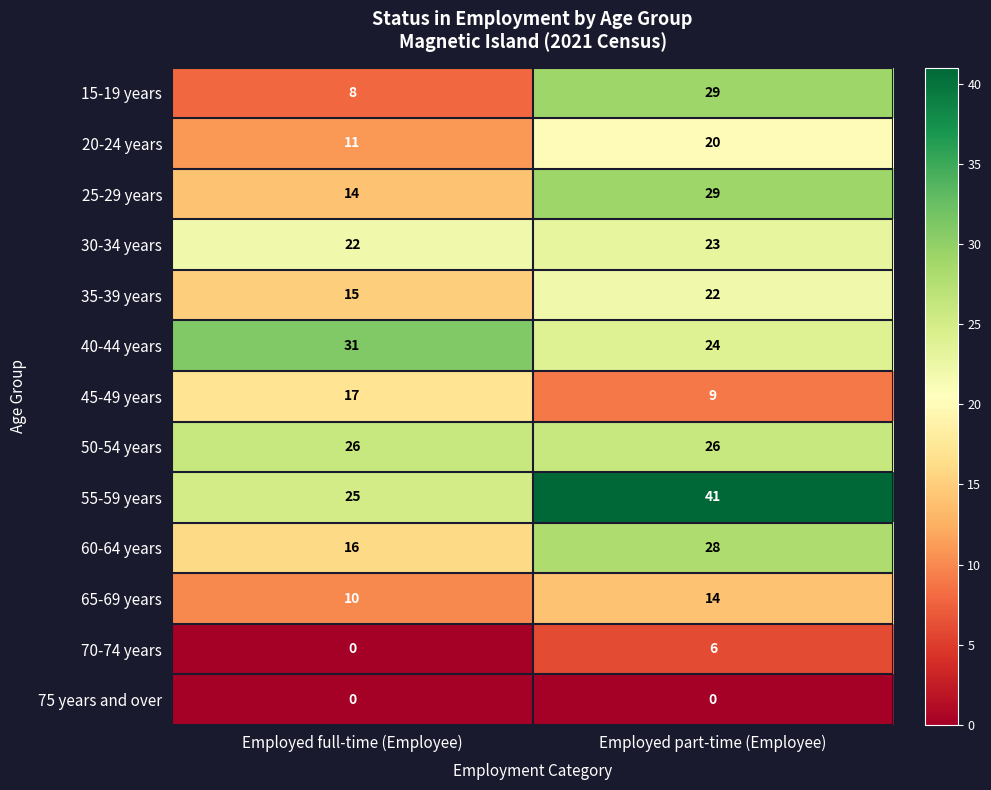

Count the number of categories in the chart.

2